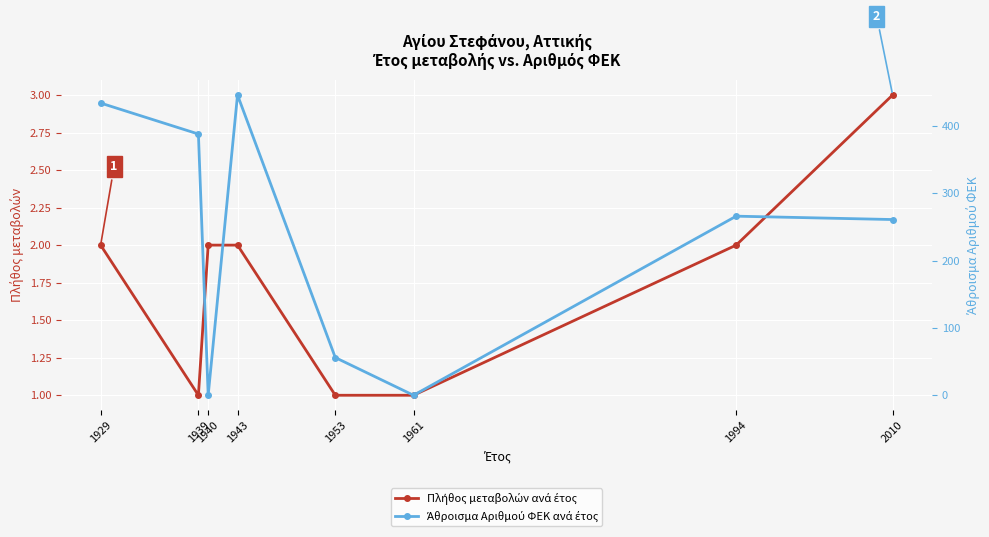

Which series has the largest range (max minus min)?

Άθροισμα Αριθμού ΦΕΚ ανά έτος